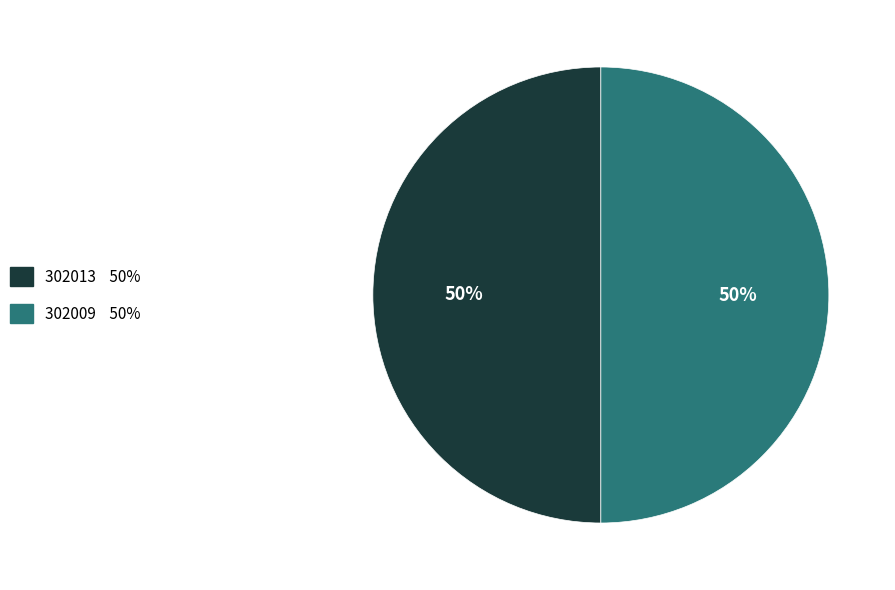

To the nearest percent, what portion does 302009 represent?

50%